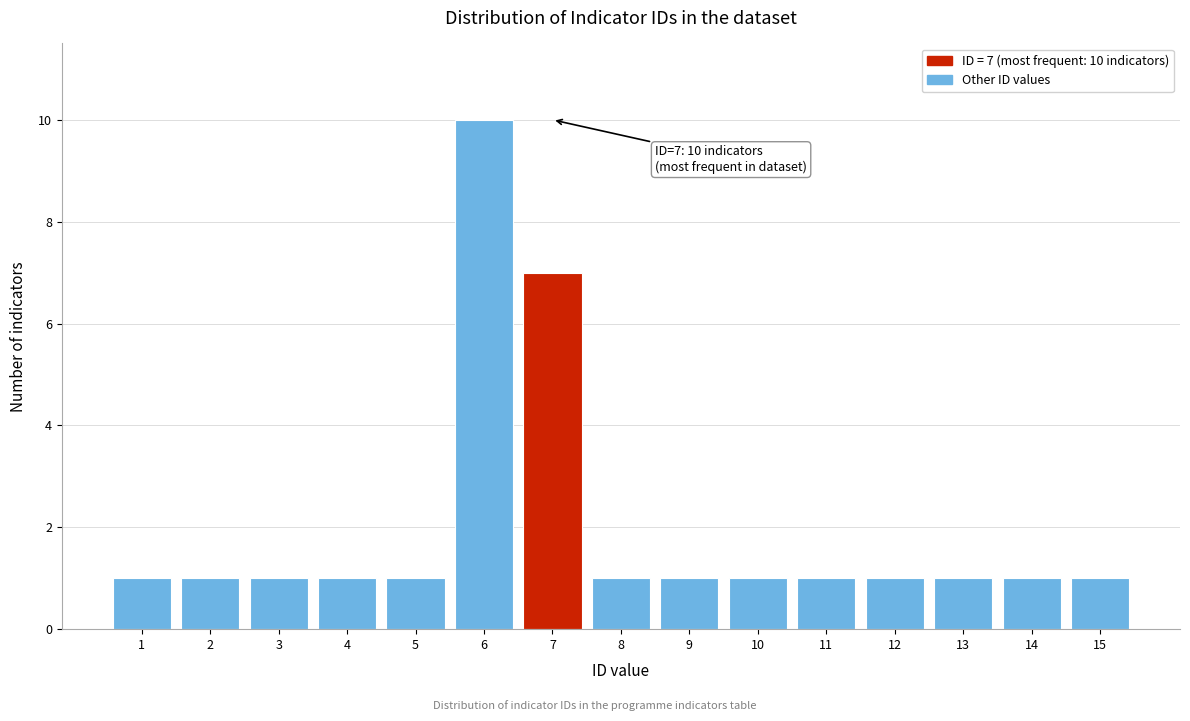

Reading right to left, list all the values displayed in this chart.

15=1	14=1	13=1	12=1	11=1	10=1	9=1	8=1	7=7	6=10	5=1	4=1	3=1	2=1	1=1